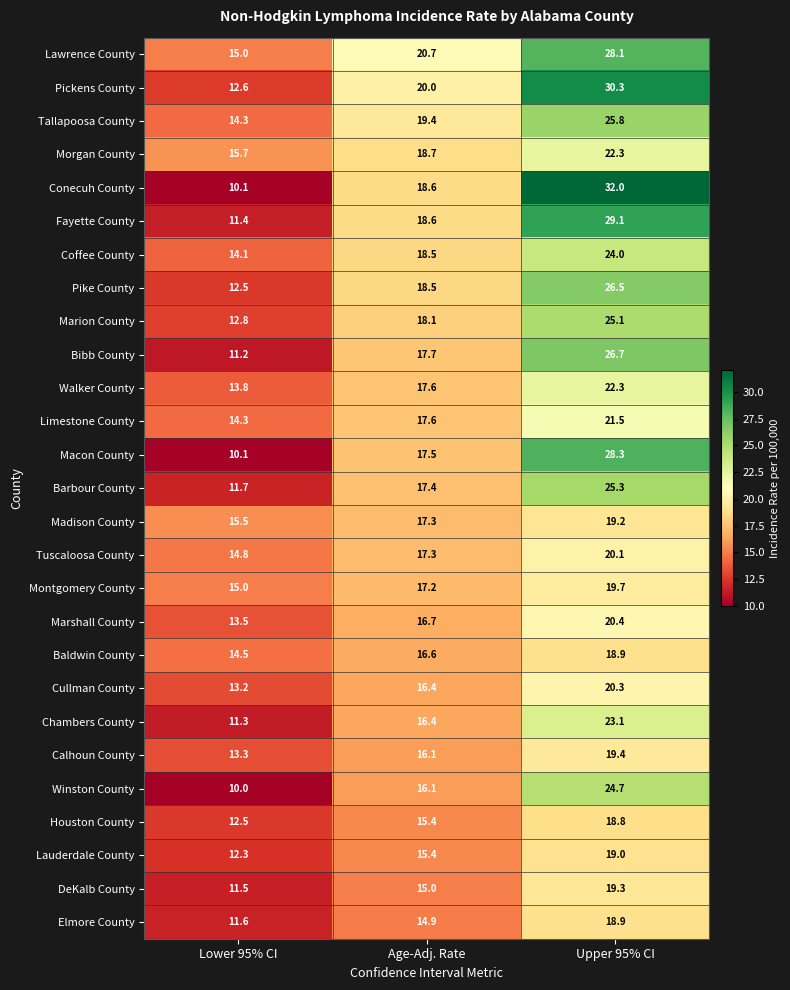

How many data points in Lawrence County are less than 20?

1